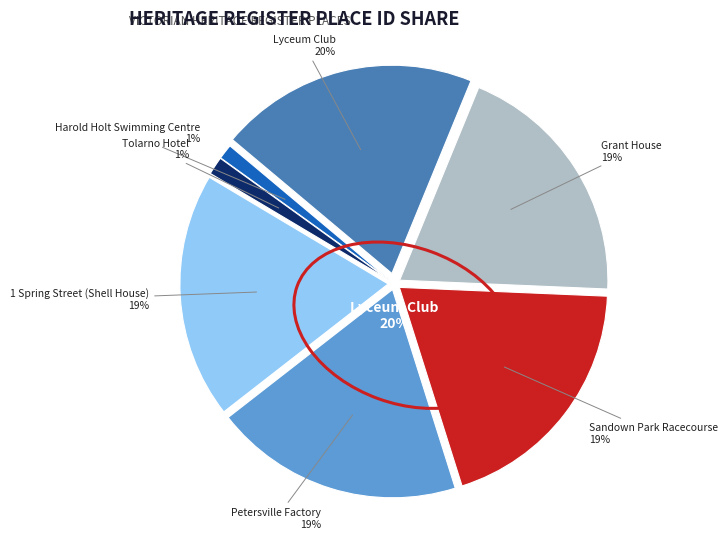

Approximately how many times larger is the value at HAROLD HOLT MEMORIAL SWIMMING CENTRE compared to LYCEUM CLUB?

0.1